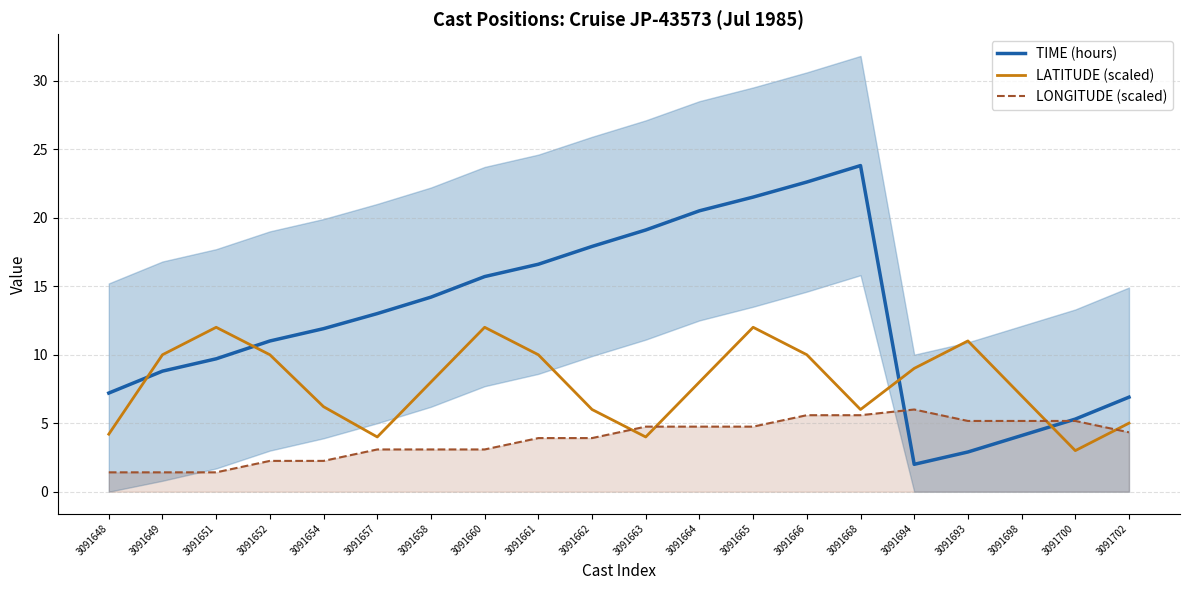

How many data points does each series have?

20